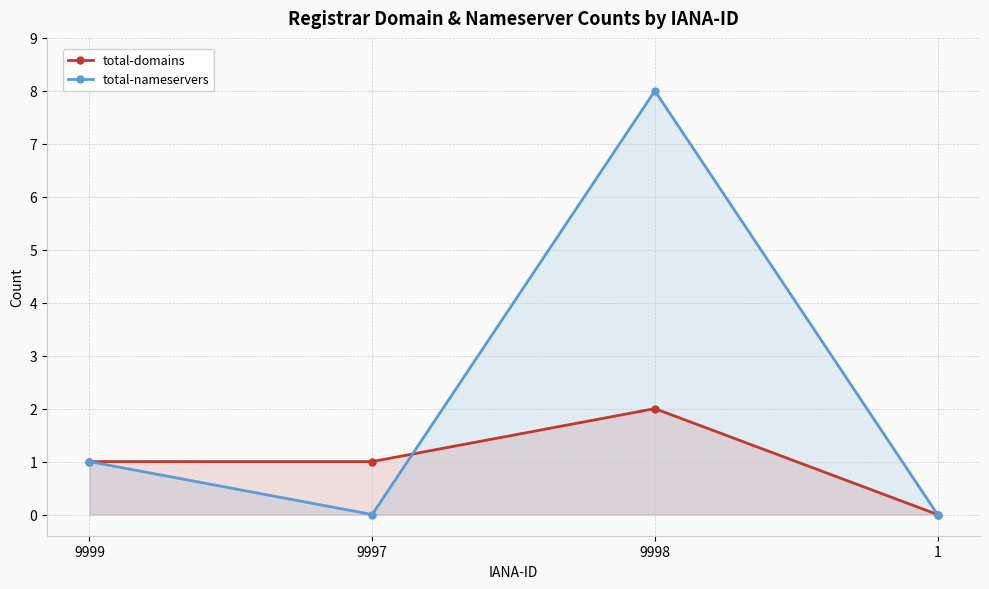

What is the label of the 3rd point from the right?

9997